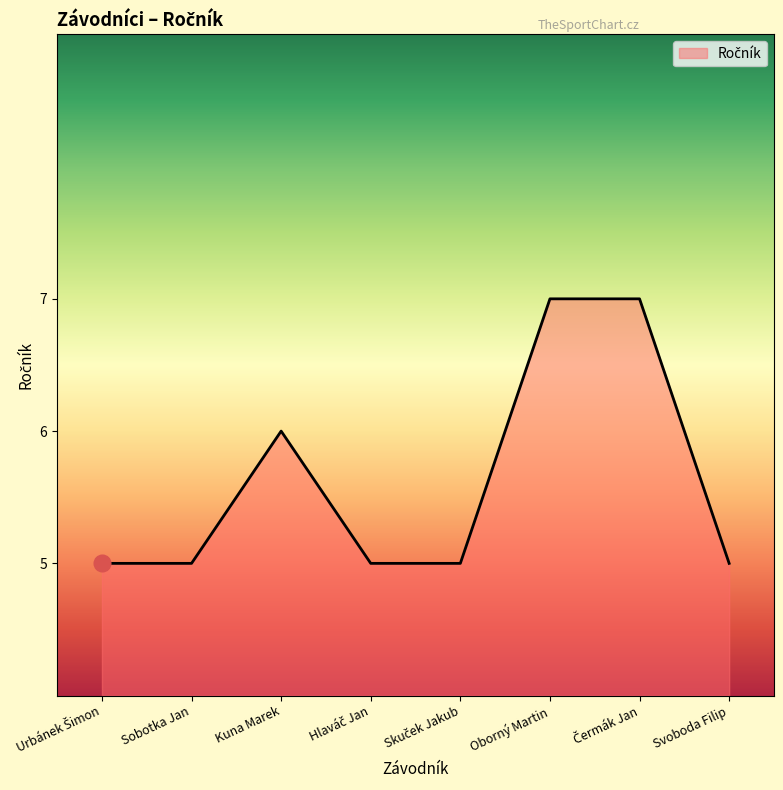

What is the difference between the second highest and second lowest values?

2